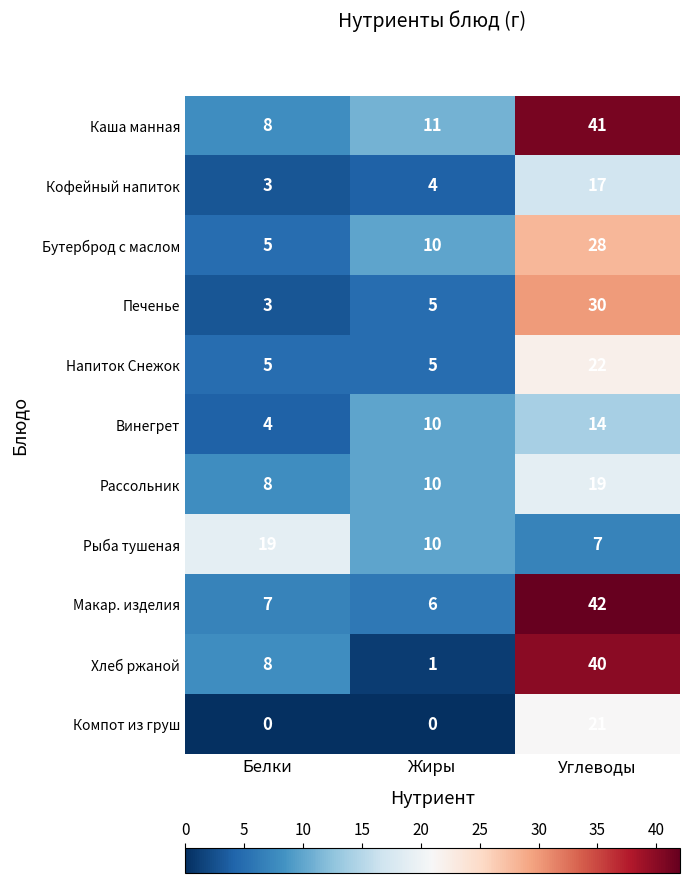

Read the Винегрет value at Белки.

4